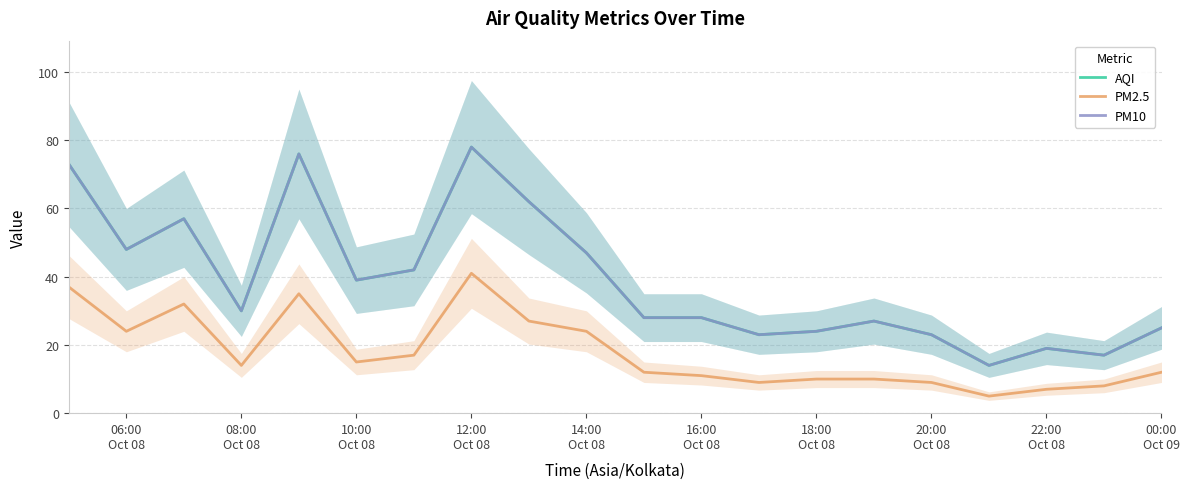

List the series in order of their peak value, highest first.

AQI, PM10, PM2.5